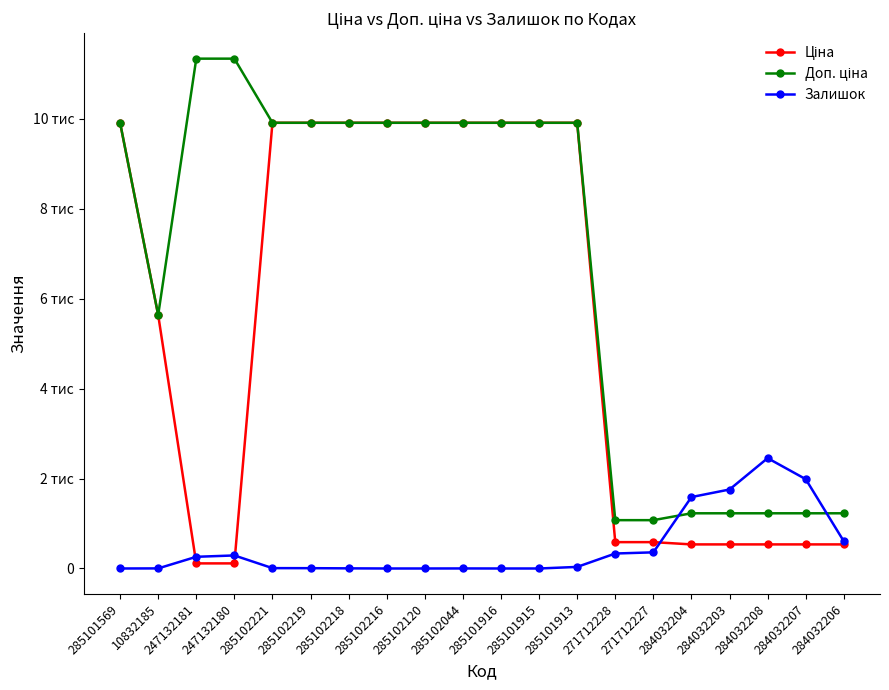

True or false: Ціна and Доп. ціна cross at least once.

False